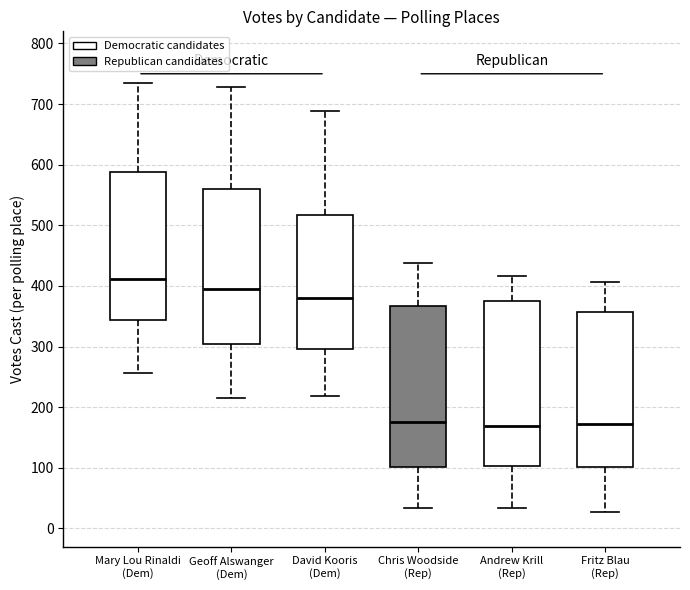

Where does the lower whisker of the box for Andrew Krill (Rep) end on the y-axis? The values are not printed on the chart, so give them approximately, as read against the axis.

30